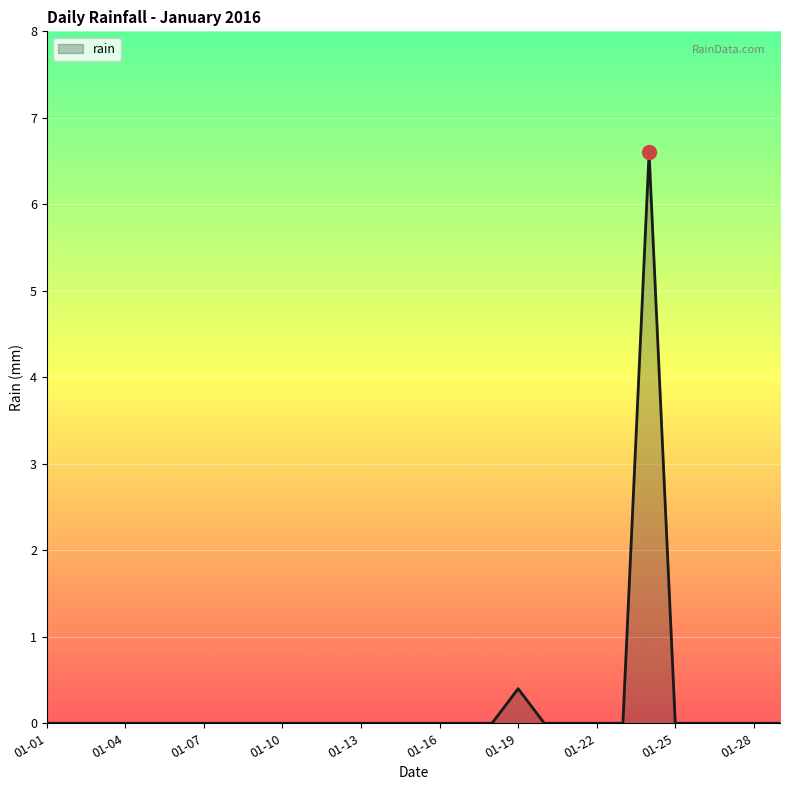

What is the maximum value shown in the chart?

6.6